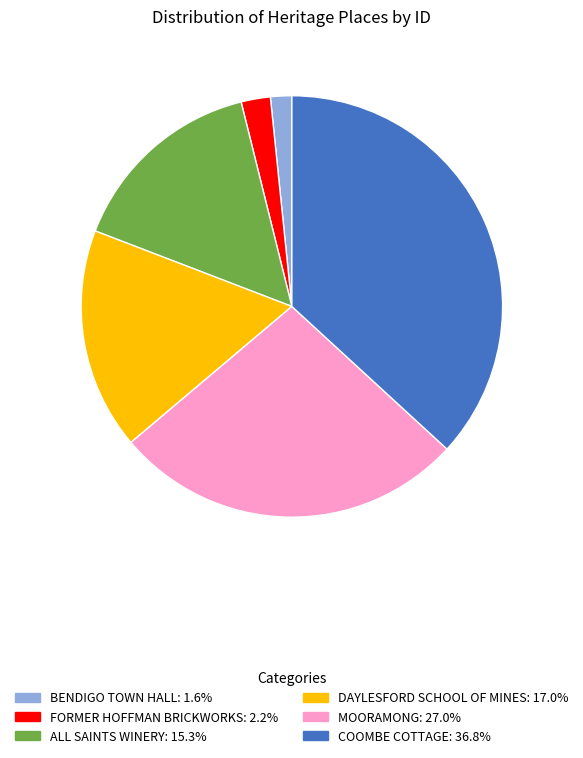

Rank the categories by value from highest to lowest.

COOMBE COTTAGE, MOORAMONG, DAYLESFORD SCHOOL OF MINES, ALL SAINTS WINERY, FORMER HOFFMAN BRICKWORKS, BENDIGO TOWN HALL